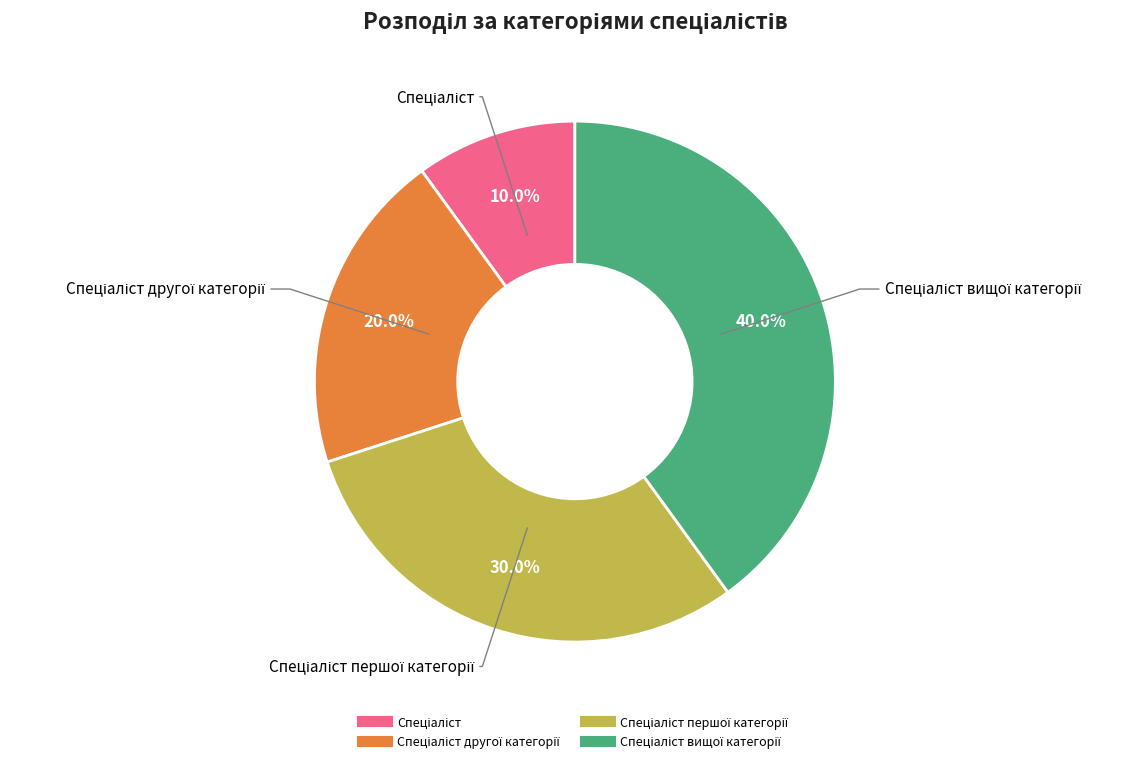

Is there a majority slice in this chart?

No